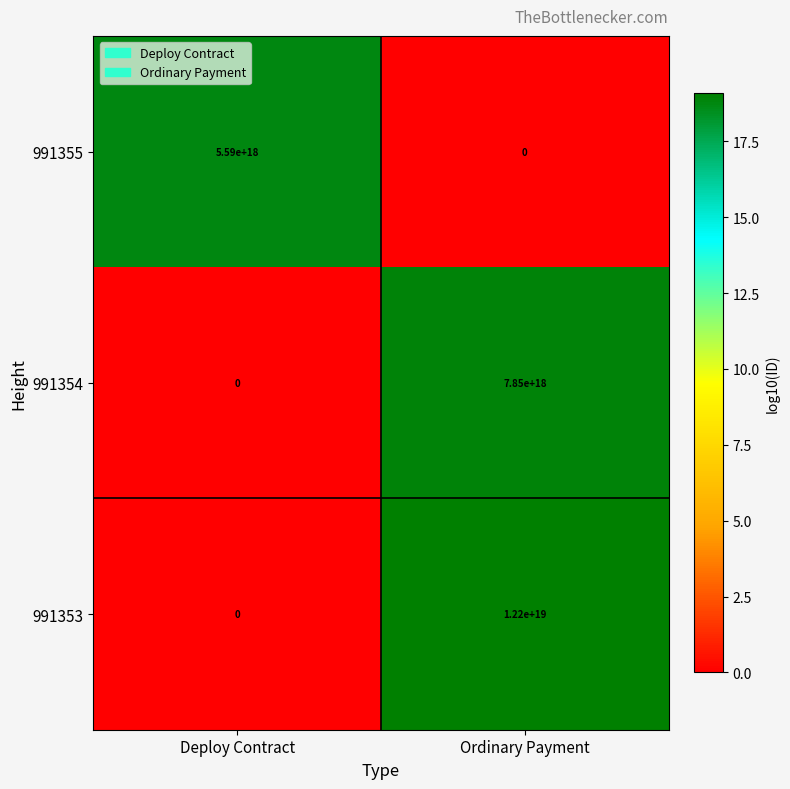

The value of 991354 at Ordinary Payment is 13215321634445318144. True or false?

False